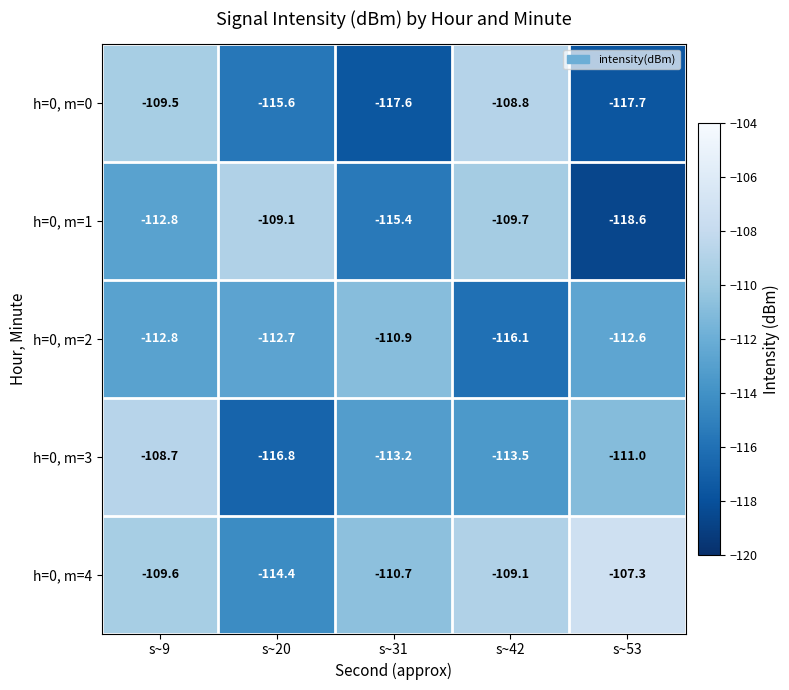

True or false: h=0, m=1 has a value of -196.9 at s~31.

False